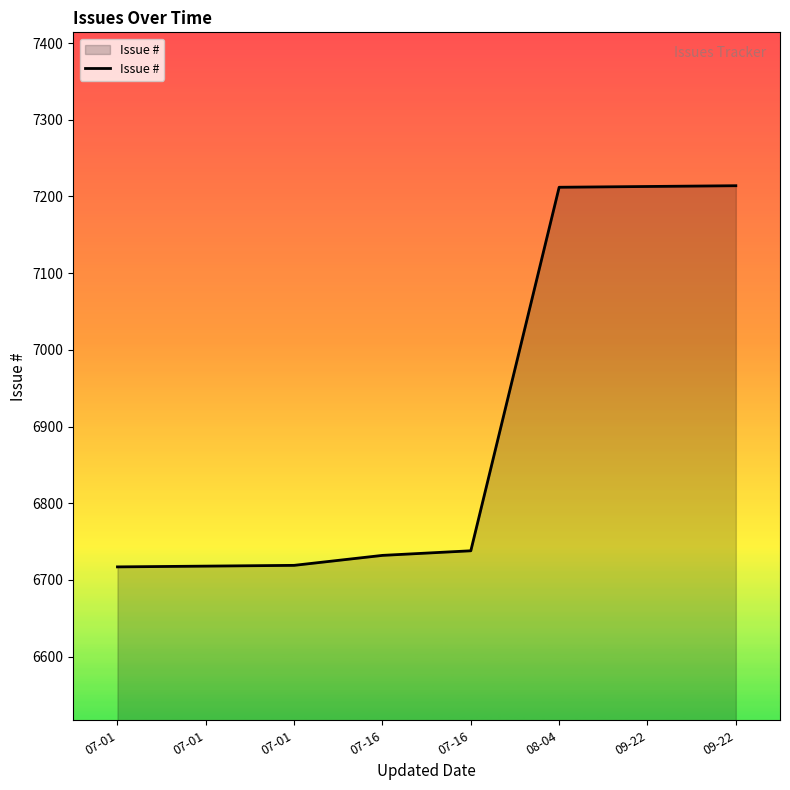

How many lines are shown in the chart?

1